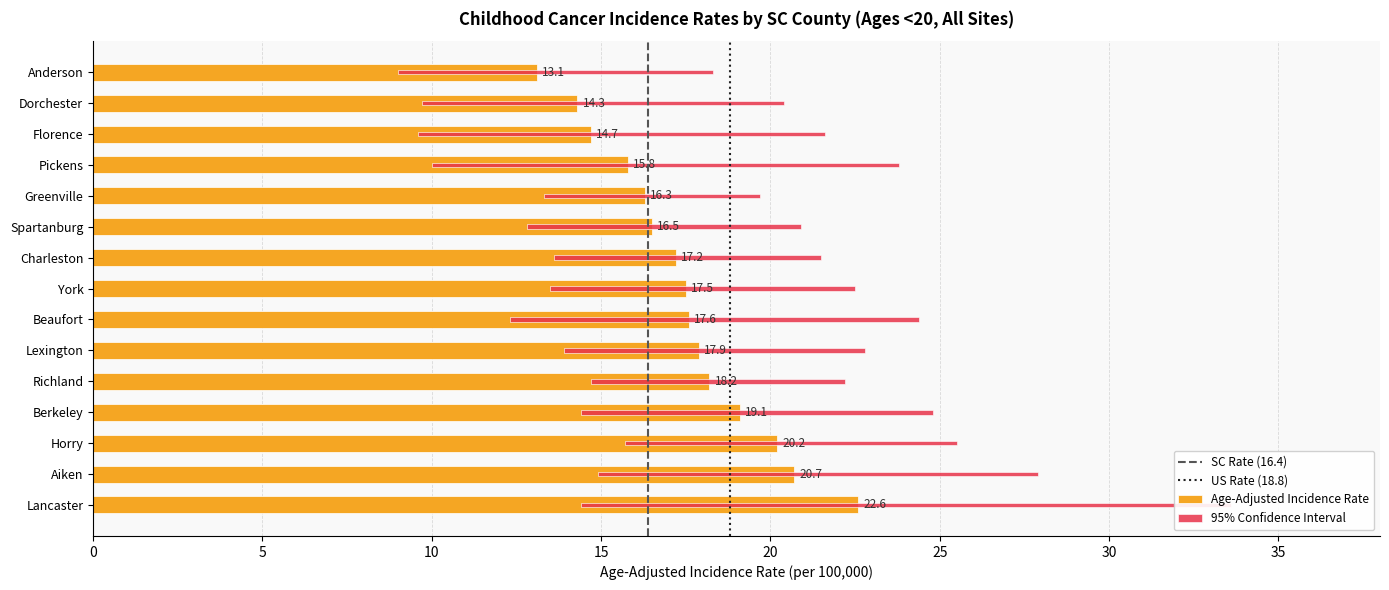

The chart shows a value of 25.0 at Lexington. True or false?

False